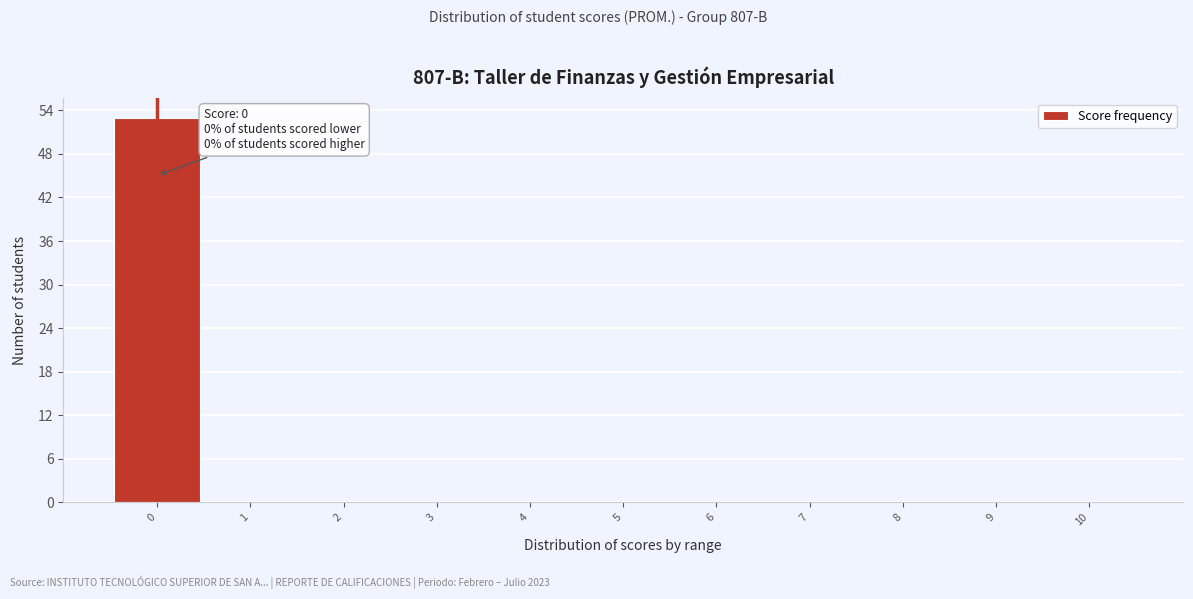

Which range on the x-axis has the tallest bar?

-0.5 to 0.5